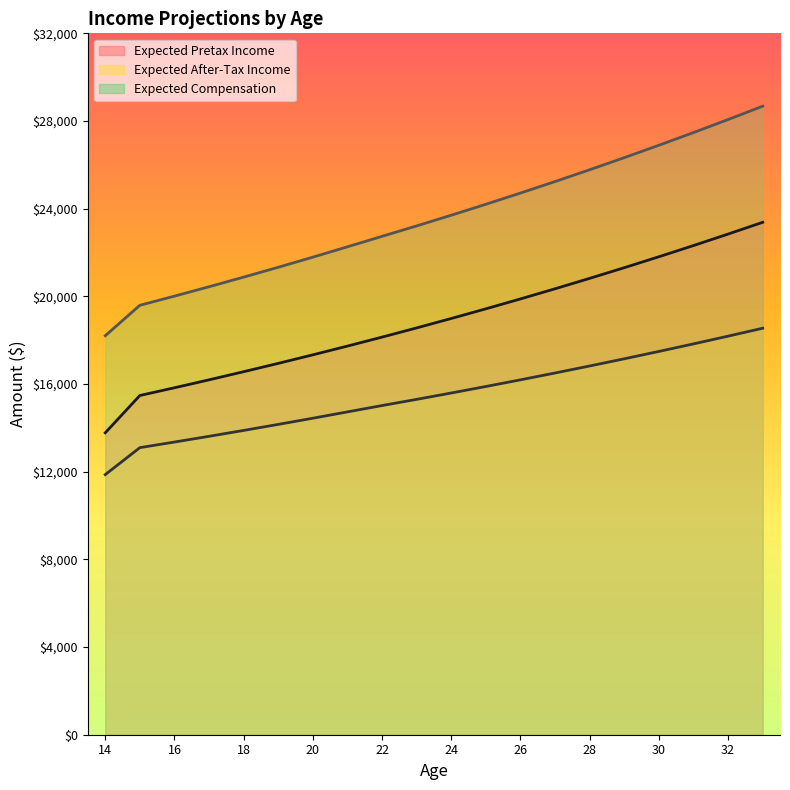

The Expected Pretax Income series shows 33921.7 at 32. True or false?

False